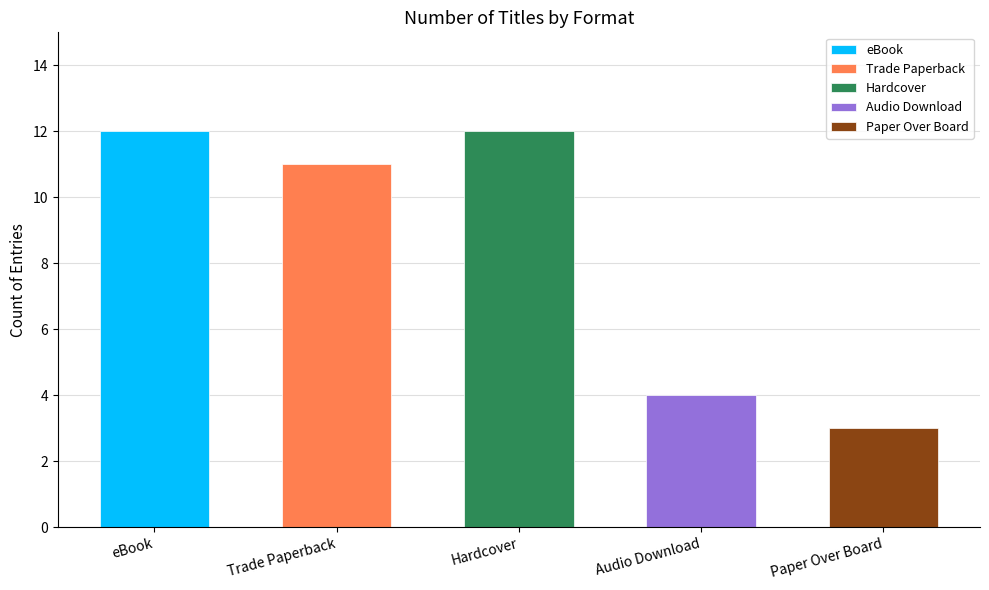

Which category has the lowest value across all series?

Paper Over Board